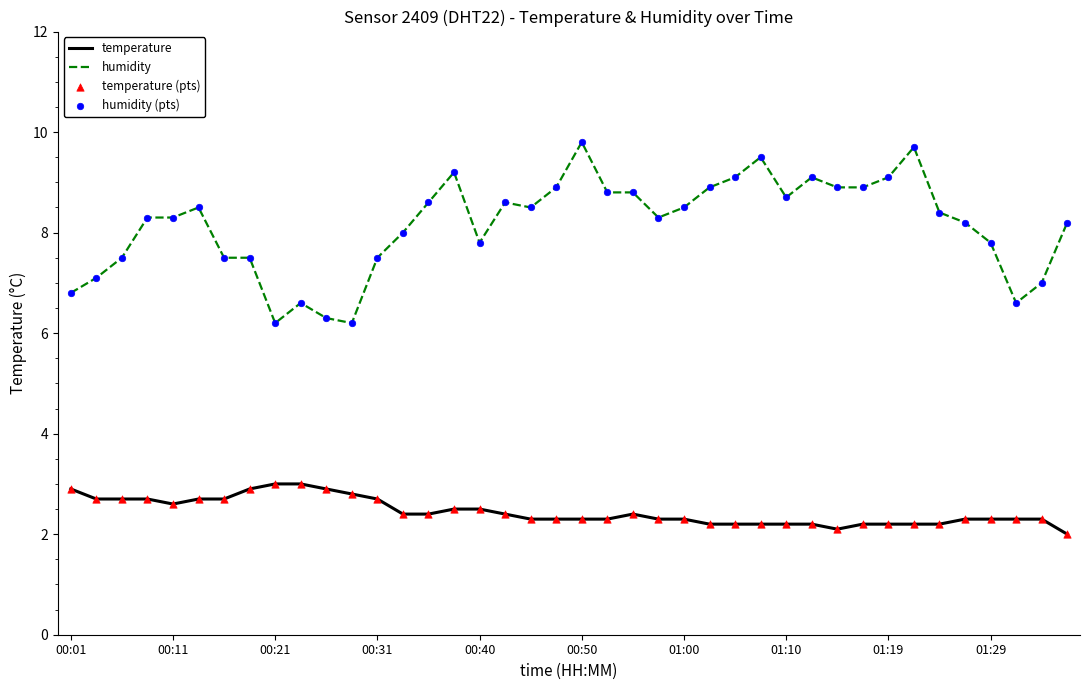

Which series has the widest spread of values?

humidity